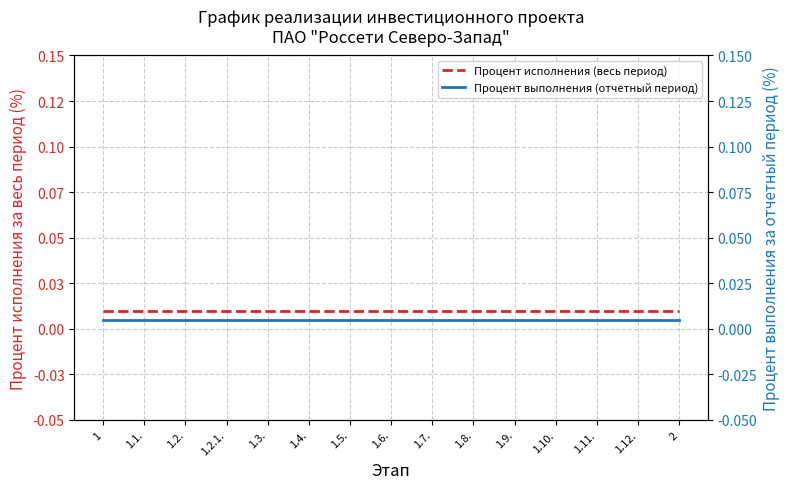

Rank the series by their average value, from lowest to highest.

Процент выполнения (отчетный период), Процент исполнения (весь период)